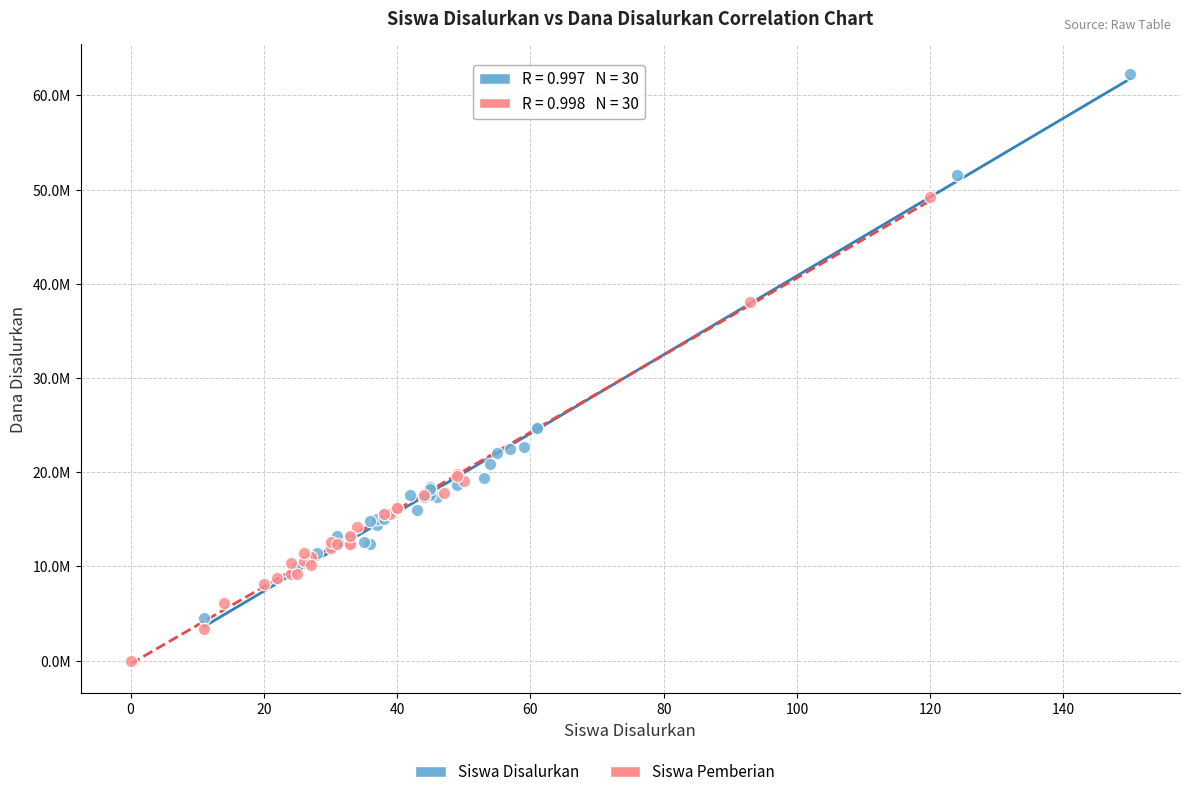

Which series contains the highest Y value?

Siswa Disalurkan